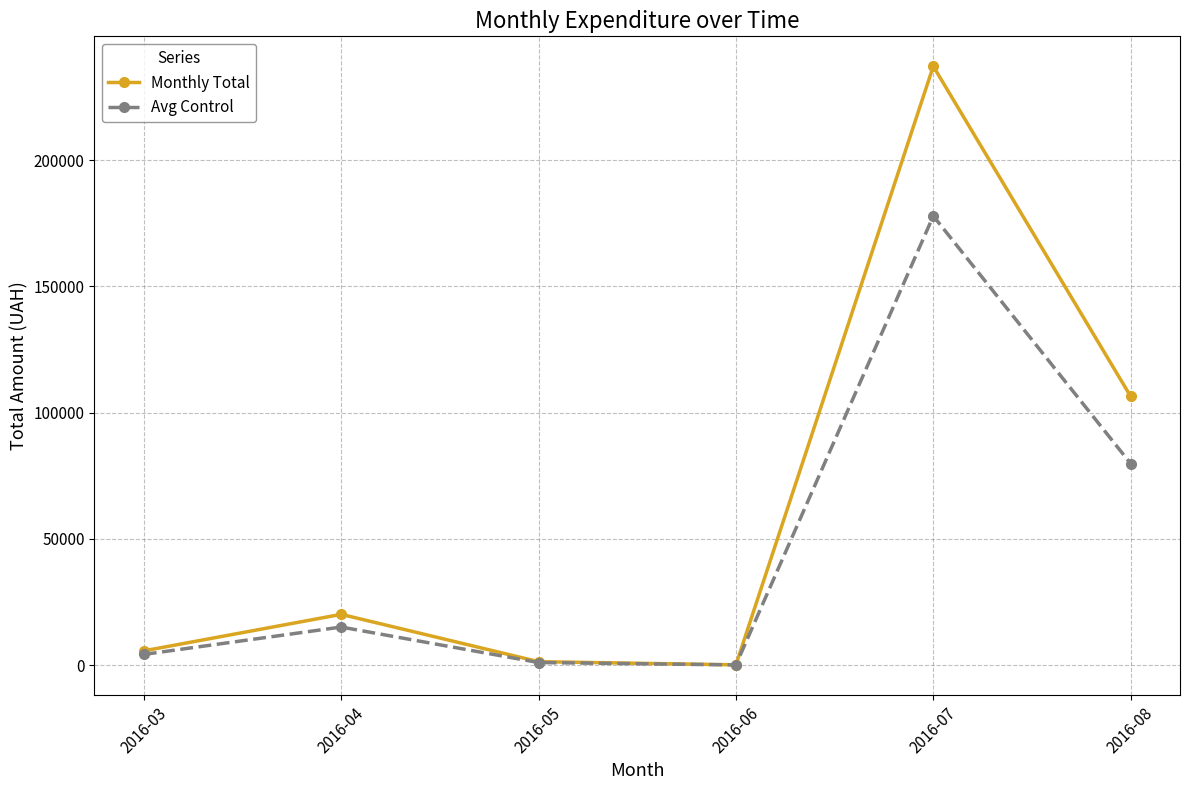

True or false: Monthly Total has a value of 1367.4 at 2016-05.

True